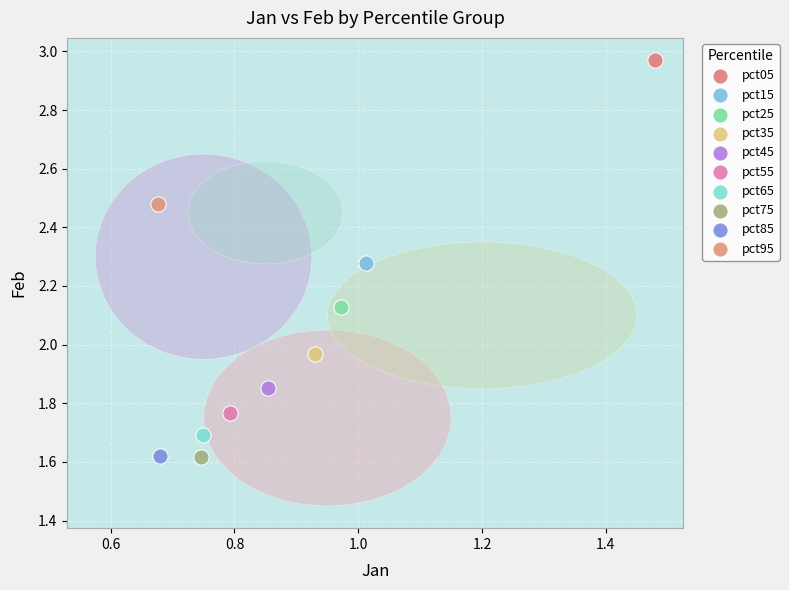

What are all the series names shown in the legend?

pct05, pct15, pct25, pct35, pct45, pct55, pct65, pct75, pct85, pct95